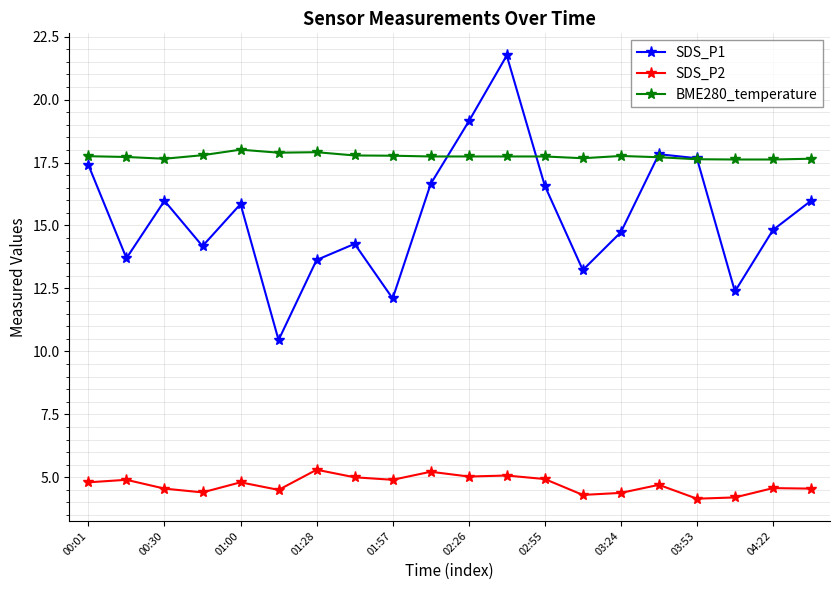

How many interior local valleys does the SDS_P1 series have?

6